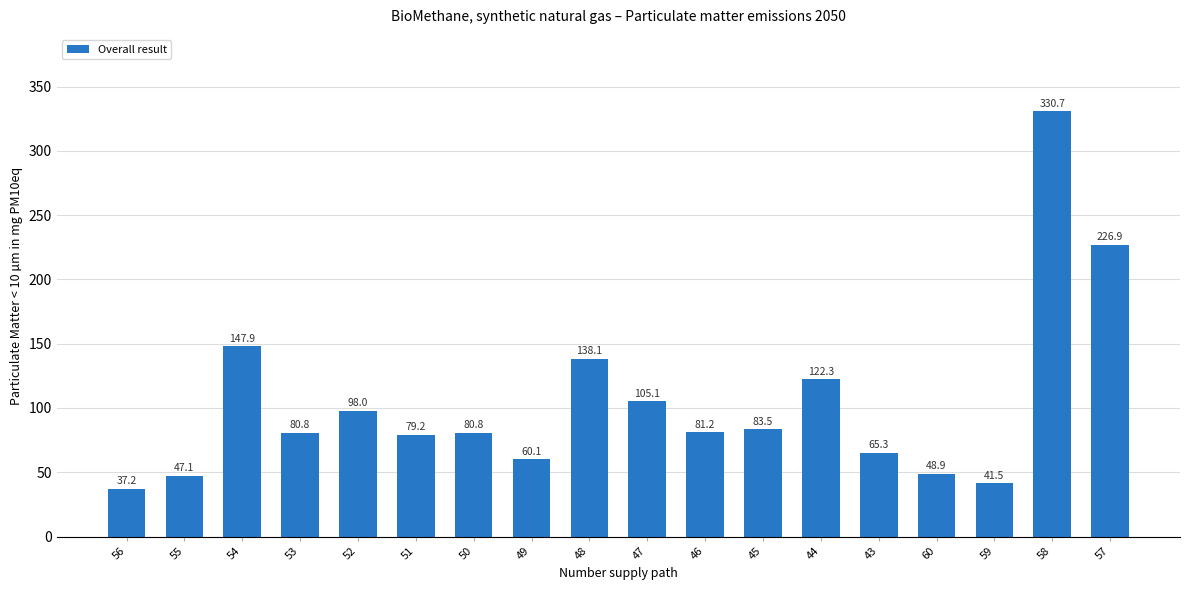

Which category has the lowest value across all series?

56